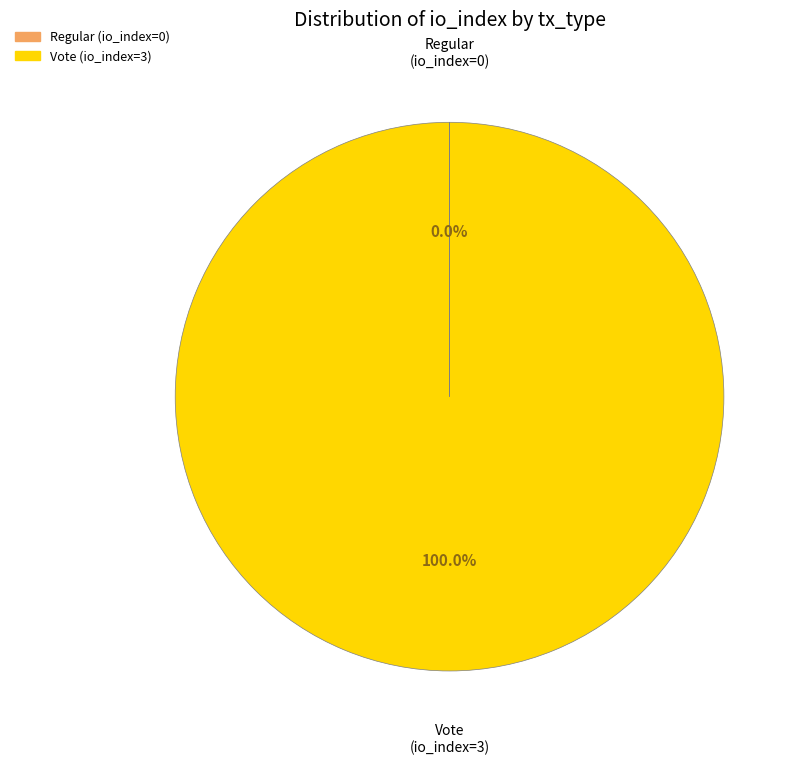

Which category has the biggest portion of the pie?

Vote (io_index=3)